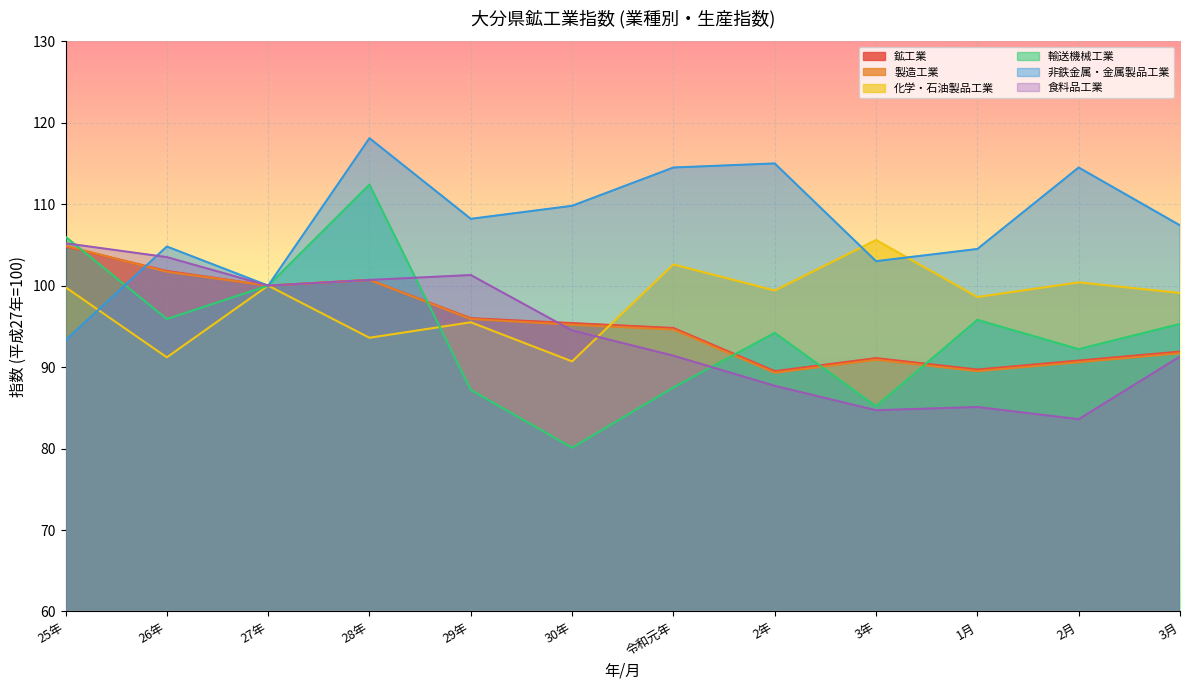

Where is the first local maximum for 輸送機械工業?

28年